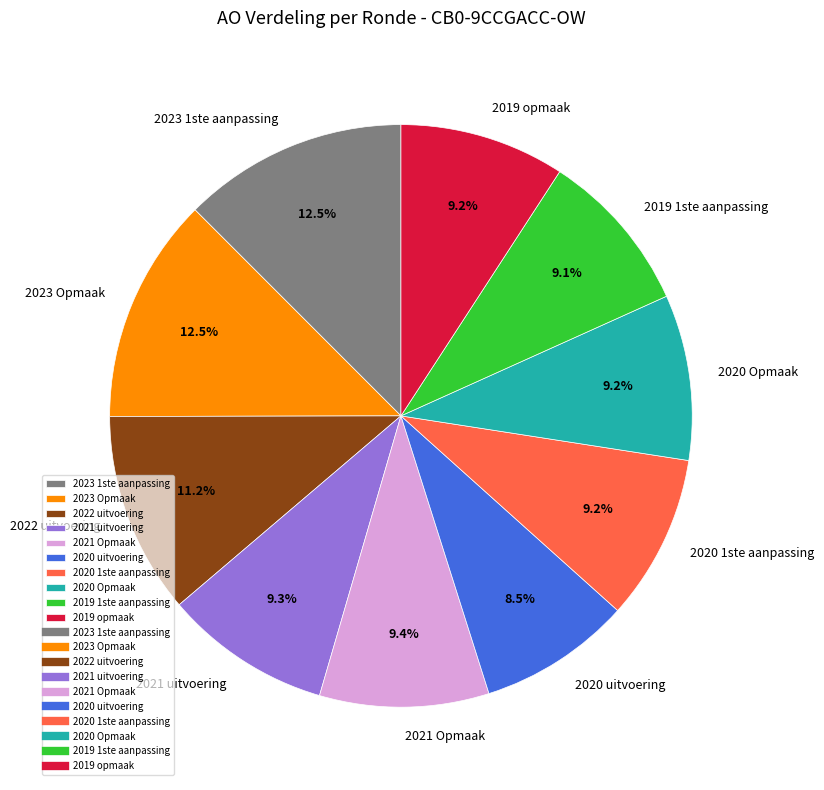

What is the ratio of the value at 2021 Opmaak to the value at 2020 1ste aanpassing?

1.0